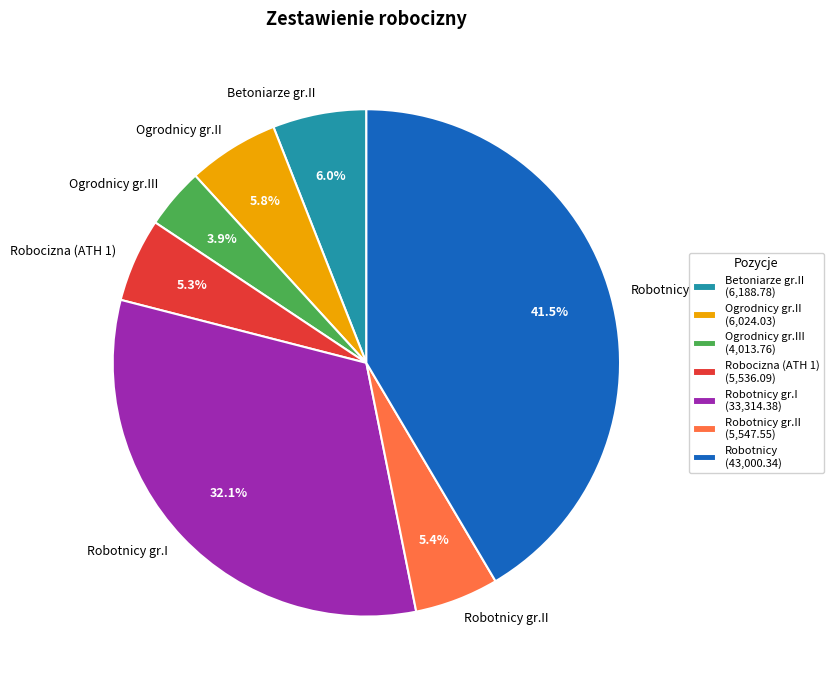

What is the largest slice in the pie chart?

Robotnicy